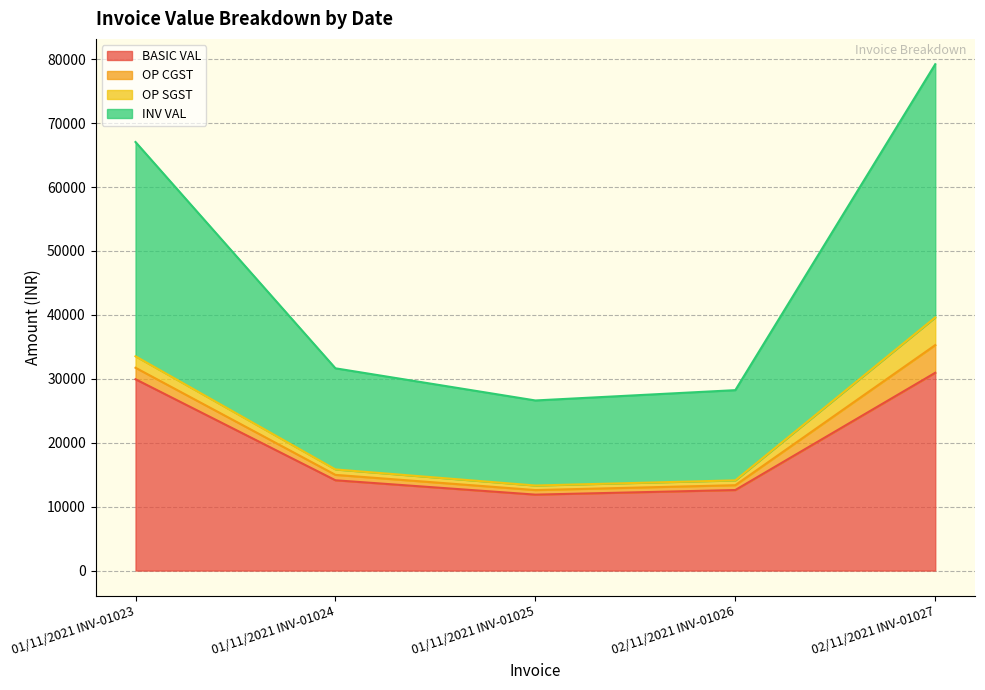

Where is the first local minimum for INV VAL?

01/11/2021 INV-01025